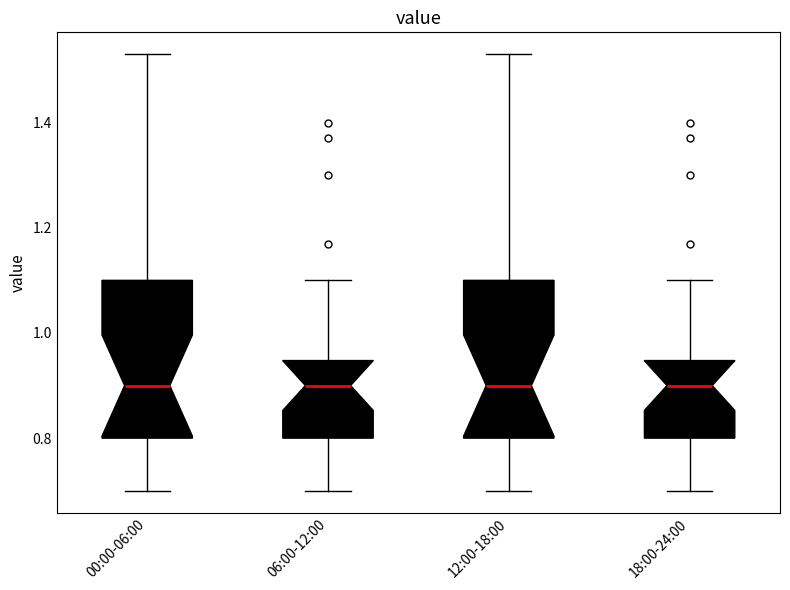

Where does the lower whisker of the box for 00:00-06:00 end on the y-axis? The values are not printed on the chart, so give them approximately, as read against the axis.

0.70